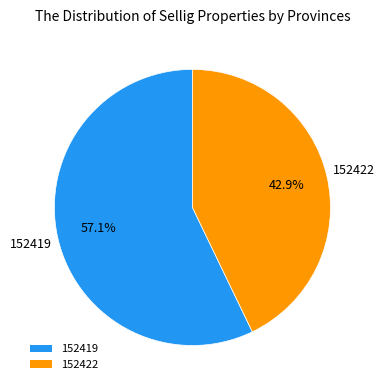

To the nearest percent, what is the combined percentage of 152422 and 152419?

100%